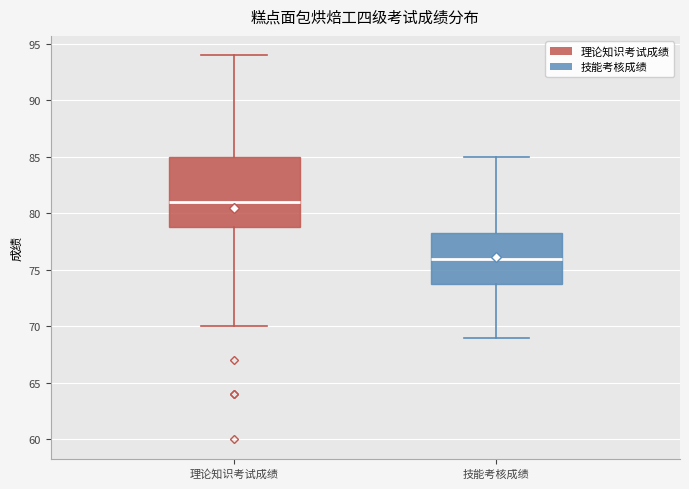

Where does the upper whisker of the box for 理论知识考试成绩 end on the y-axis? The values are not printed on the chart, so give them approximately, as read against the axis.

94.0